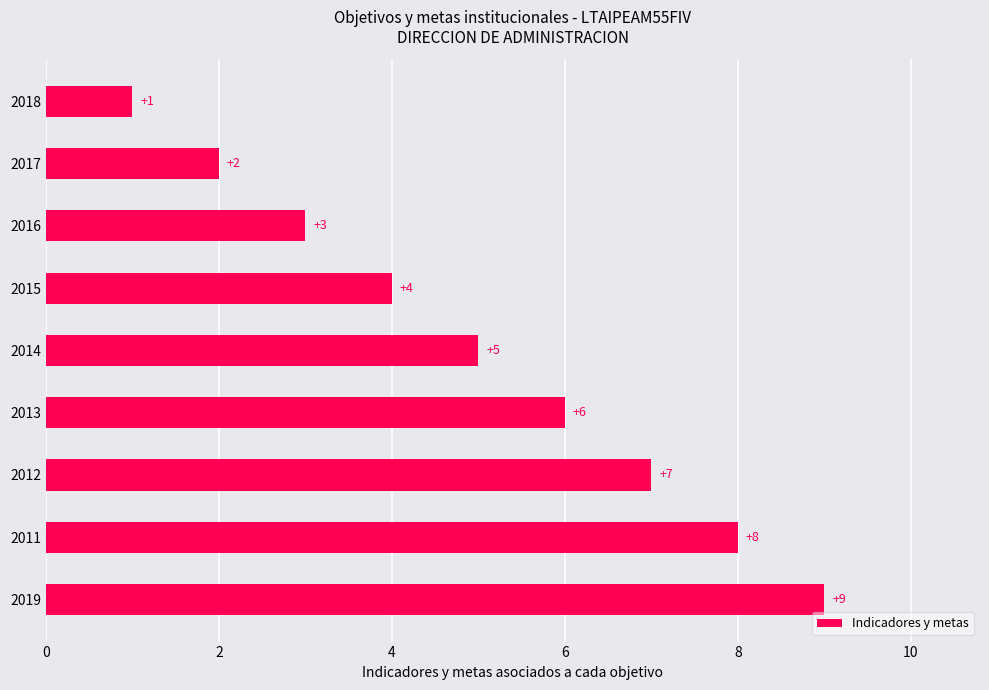

Reading bottom to top, transcribe all the data shown in this chart.

9	8	7	6	5	4	3	2	1